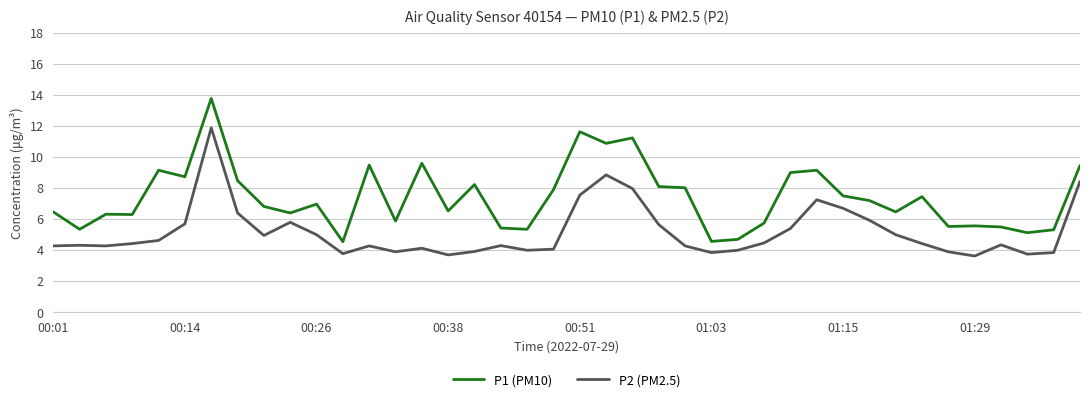

What is the smallest value displayed?

3.6